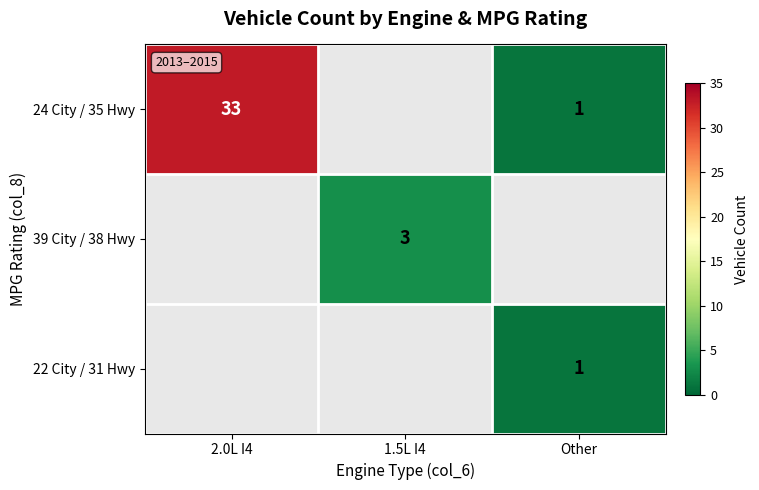

The value of 24 City / 35 Hwy at Other is 1.7. True or false?

False